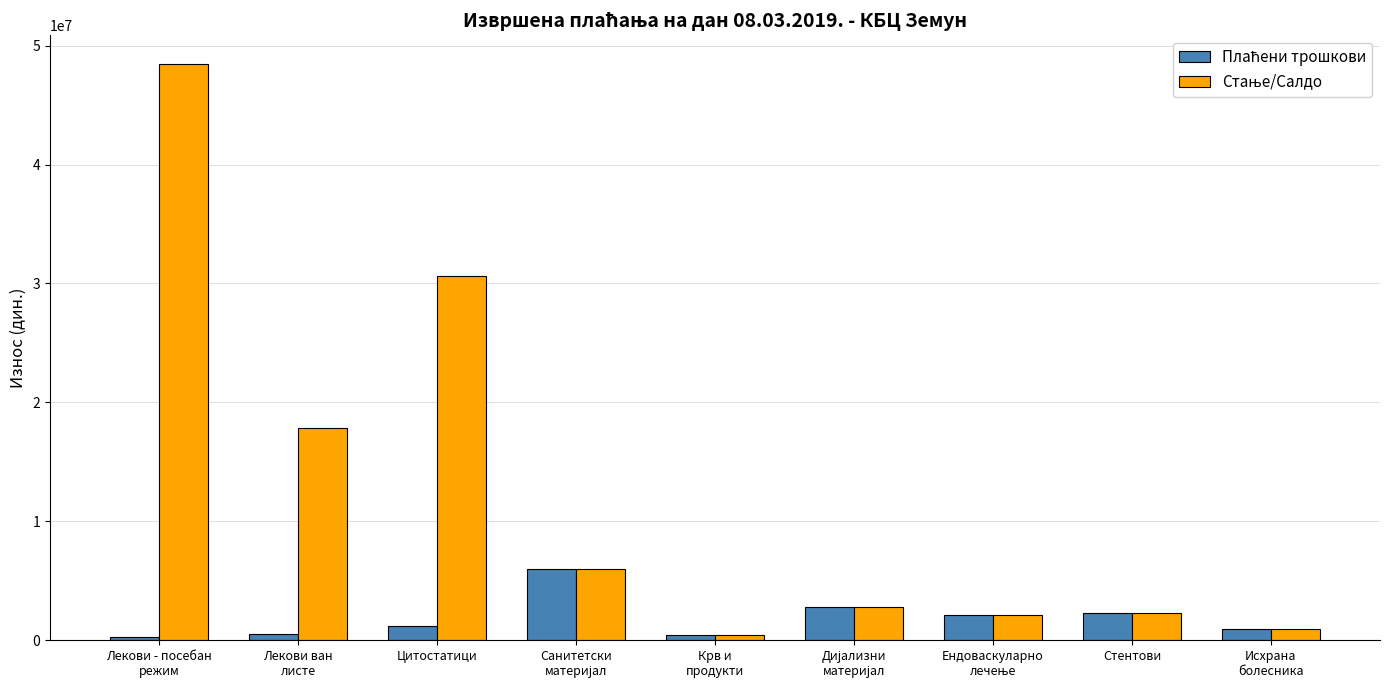

At how many categories does at least one series exceed 13834407?

3